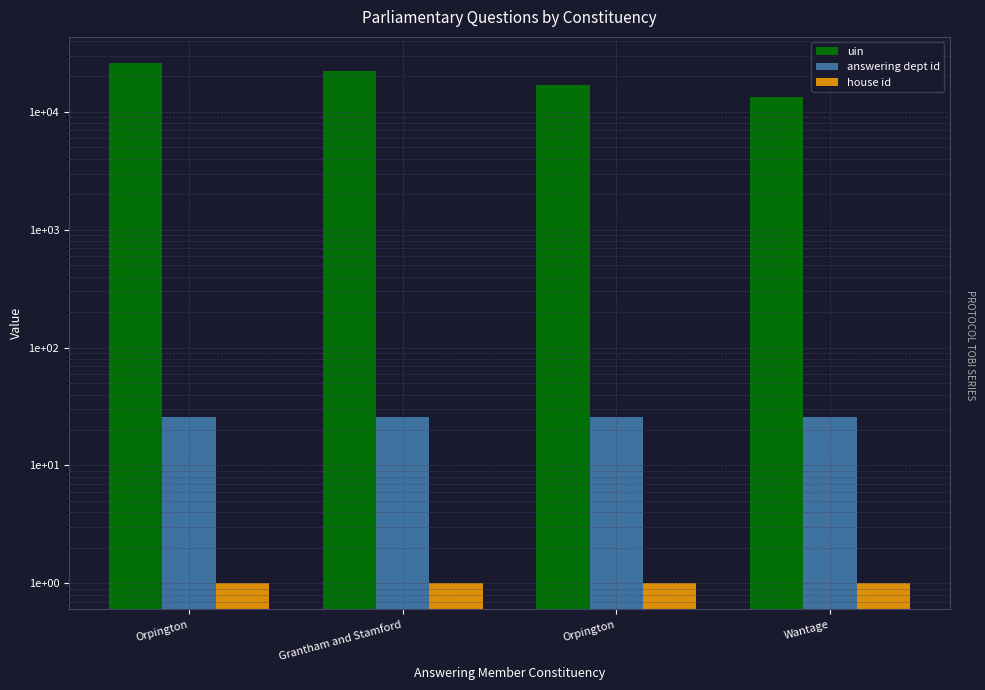

Which series changed the most between Grantham and Stamford and Wantage?

uin